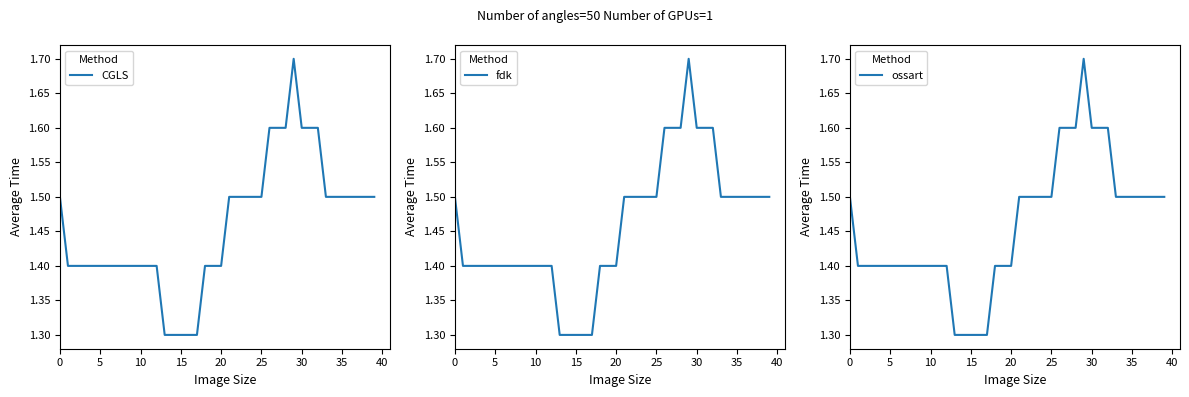

What is the maximum value shown in the chart?

1.7